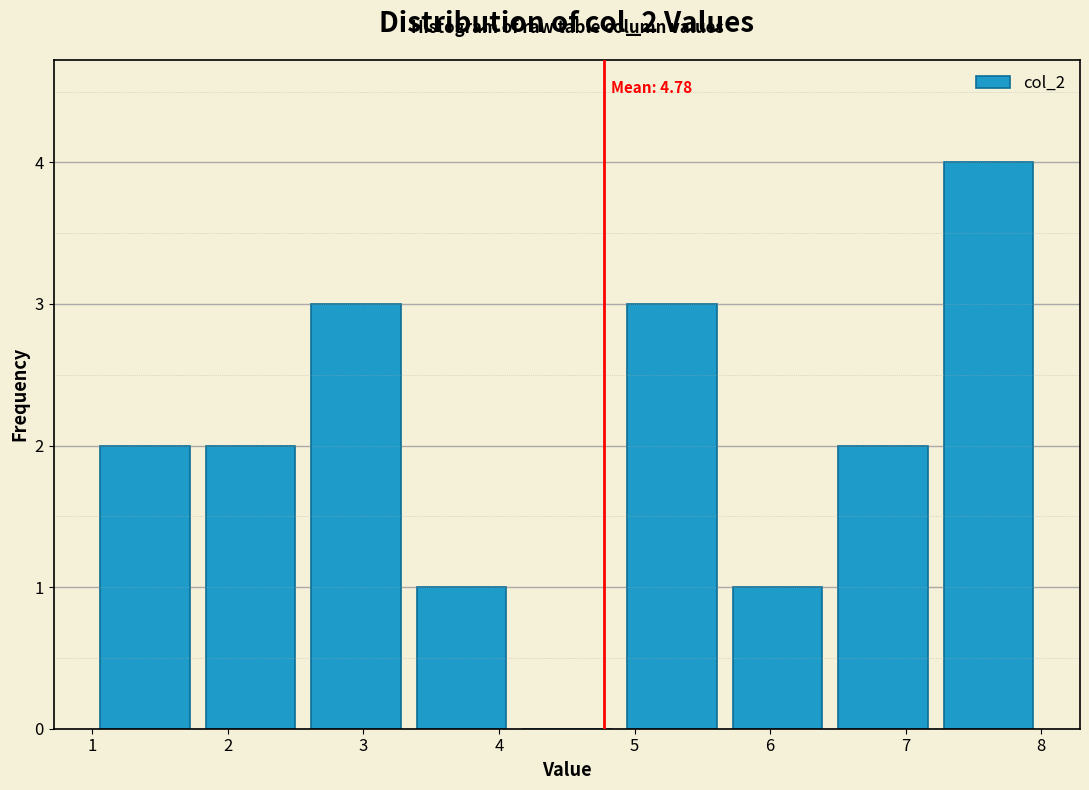

Over which range of the x-axis is the bar tallest?

7.2 to 8.0